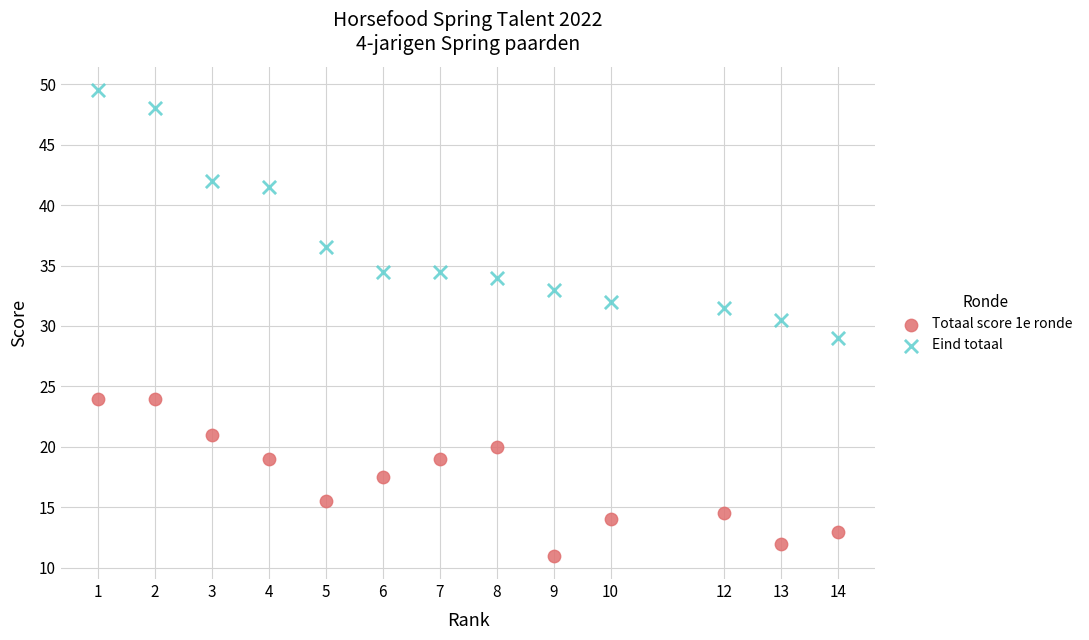

Across all data points, what is the range of Y values (max minus min)?

38.5